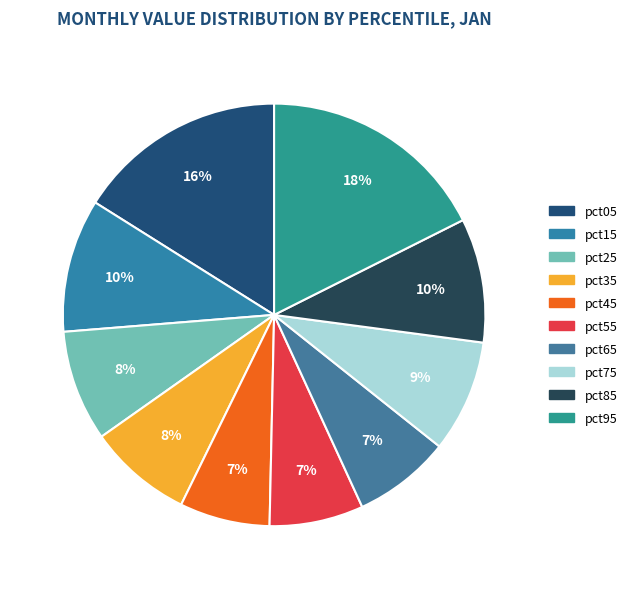

What percentage is the pct15 slice, to the nearest percent?

10%